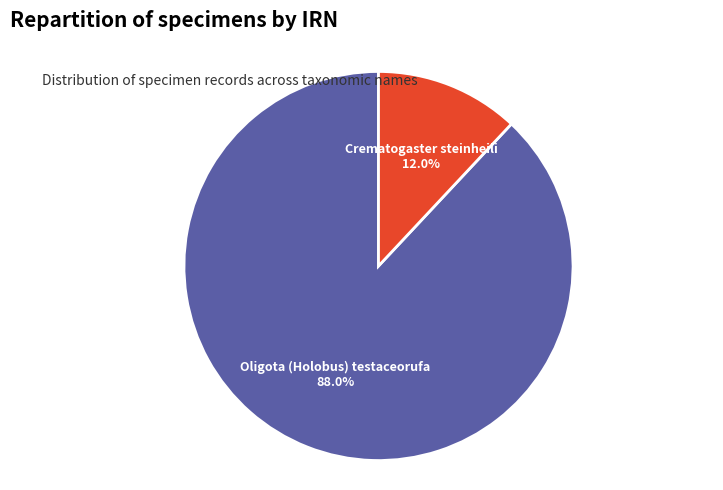

Between Oligota (Holobus) testaceorufa and Crematogaster steinheili, which is larger?

Oligota (Holobus) testaceorufa